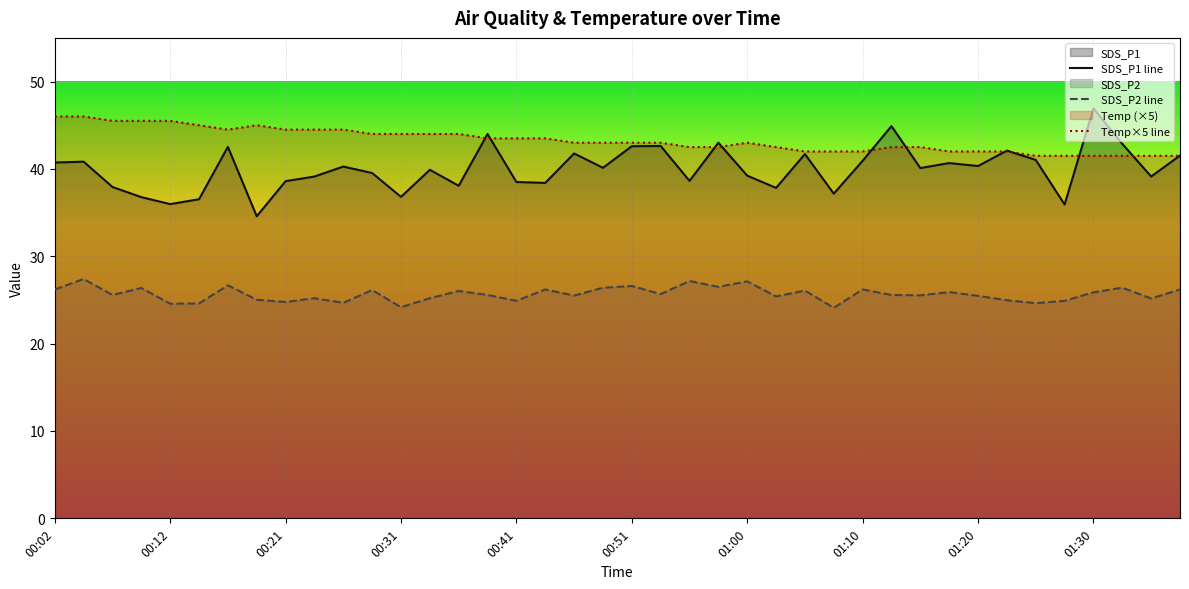

True or false: Temp×5 line has a value of 14.1 at 01:30.

False